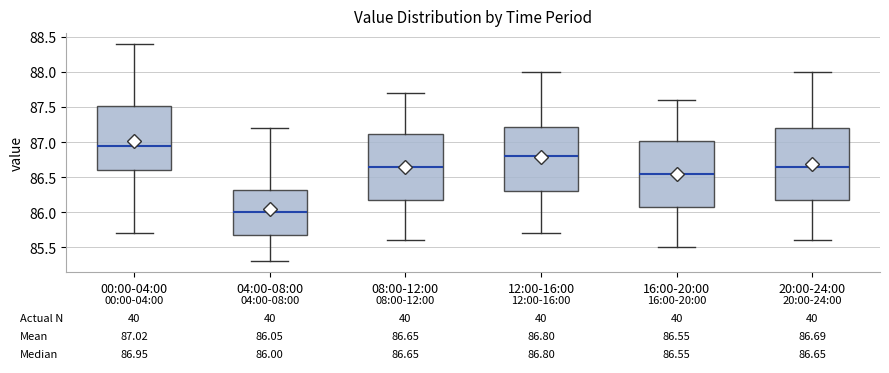

Comparing the boxes themselves (not the whiskers), which one is the tallest?

20:00-24:00